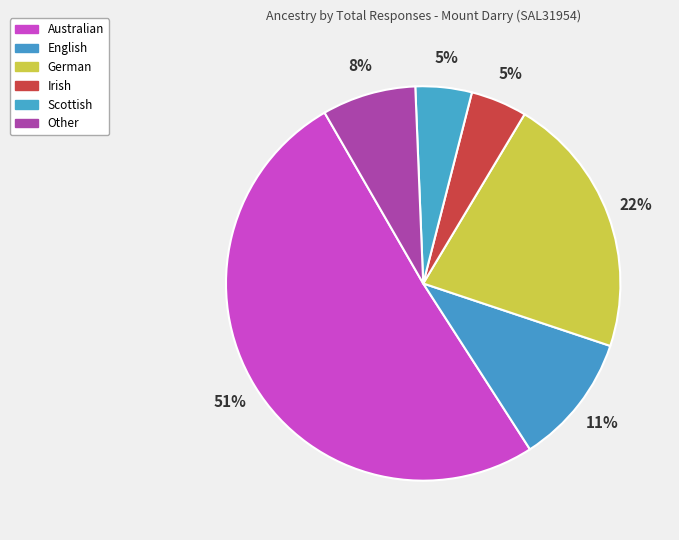

What is the ratio of the value at Scottish to the value at Other?

0.6